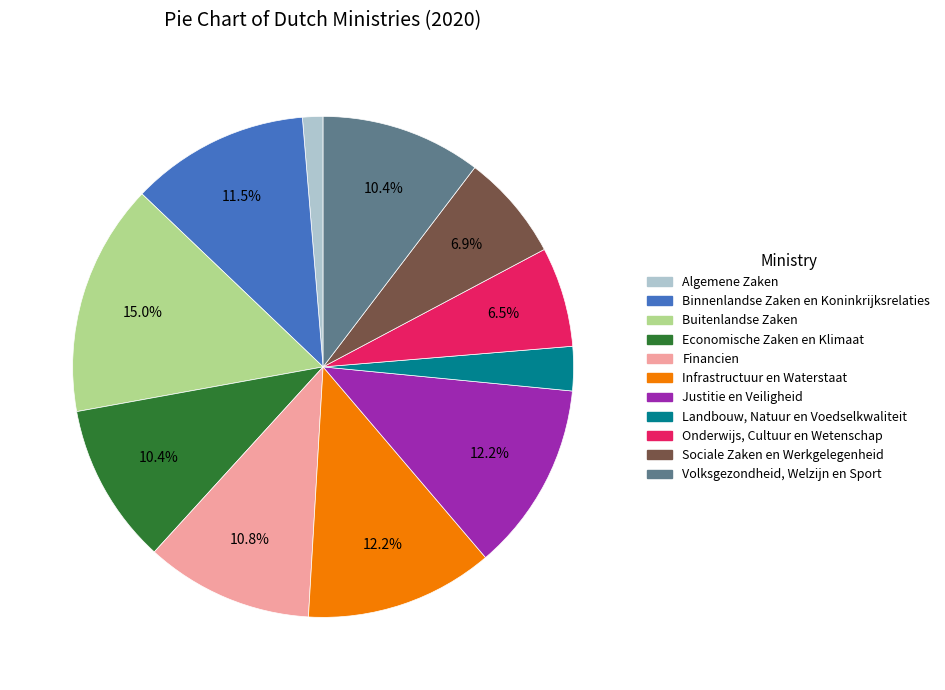

To the nearest percent, what is the average slice percentage?

9%